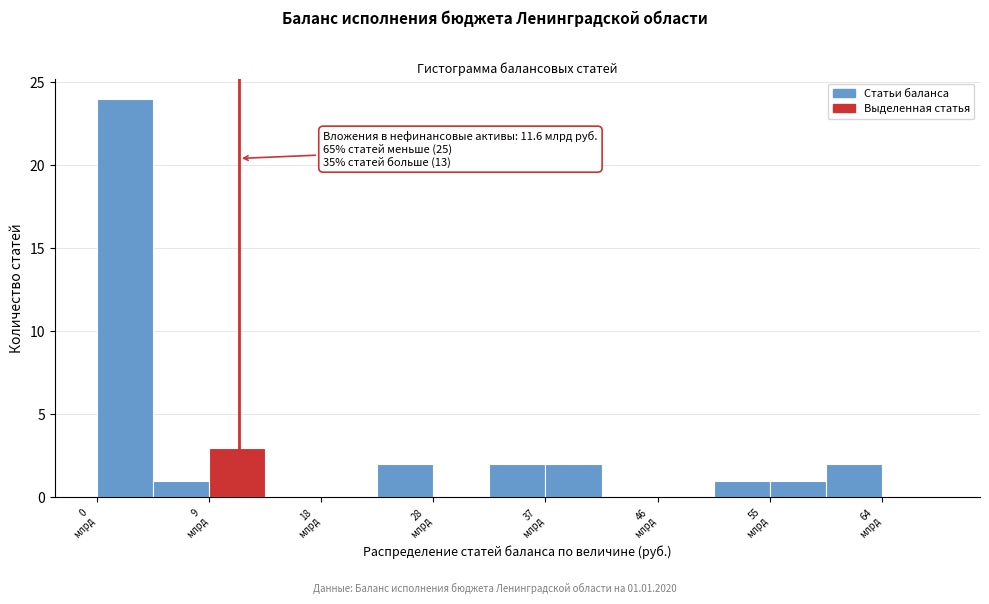

Over which range of the x-axis is the bar tallest?

0 to 5